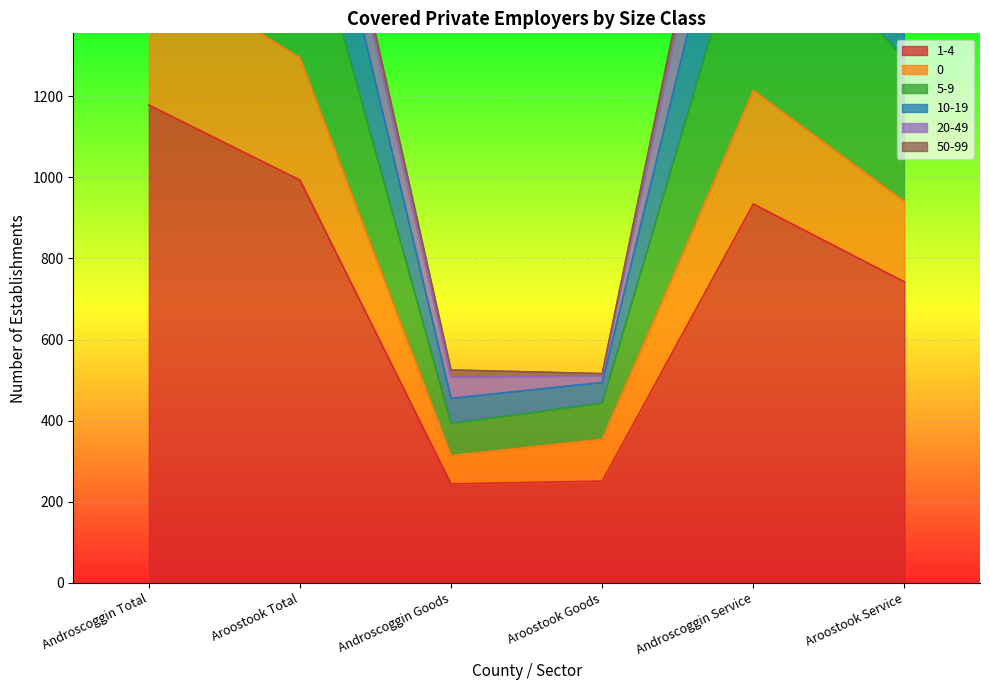

True or false: 5-9 and 1-4 intersect in this chart.

False